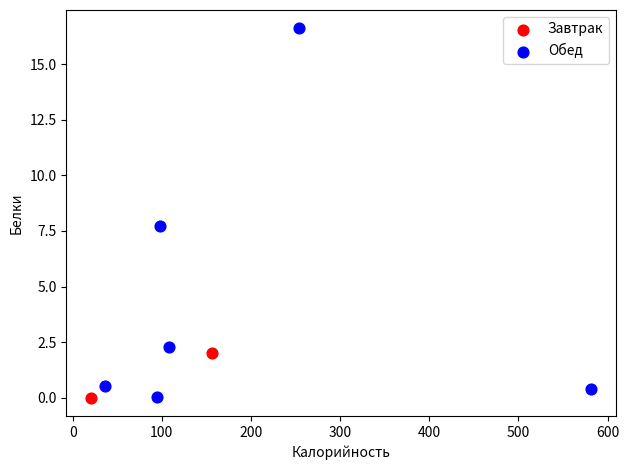

What are all the series names shown in the legend?

Завтрак, Обед